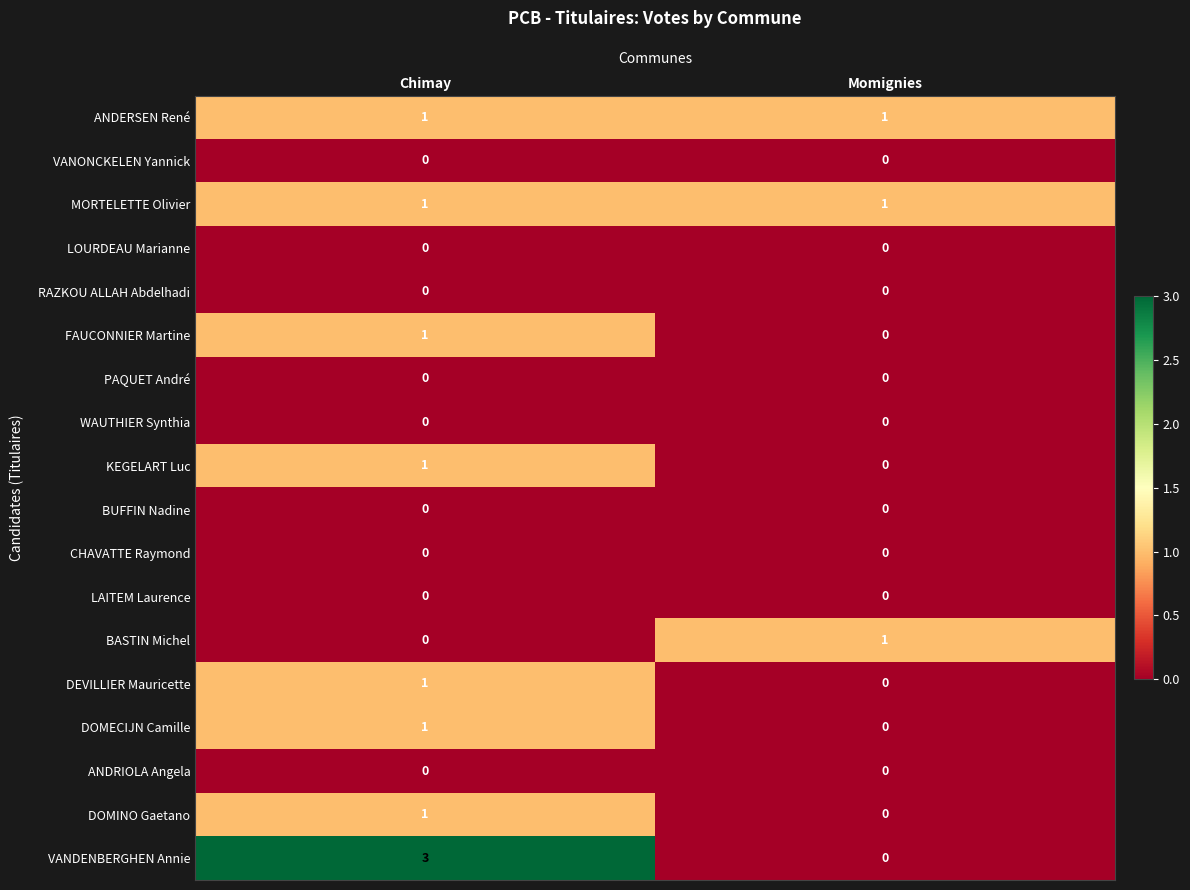

What is the sum of the VANDENBERGHEN Annie values at Momignies and Chimay?

3